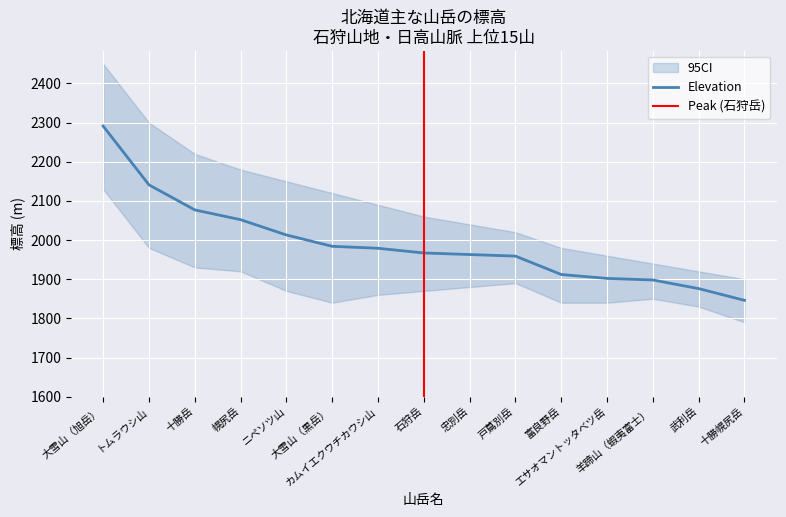

What is the average value?

1991